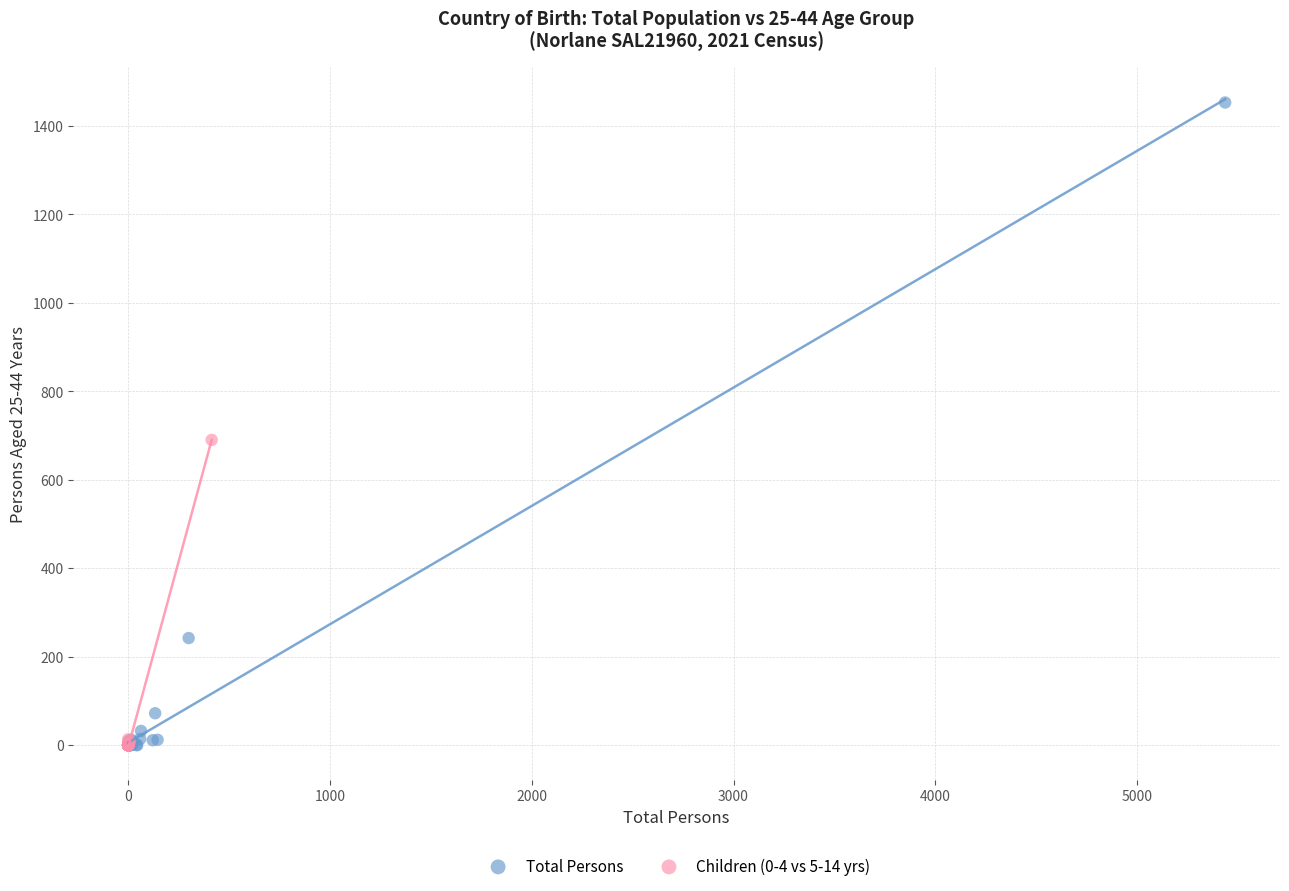

Which series has the widest spread of Y values?

Total Persons